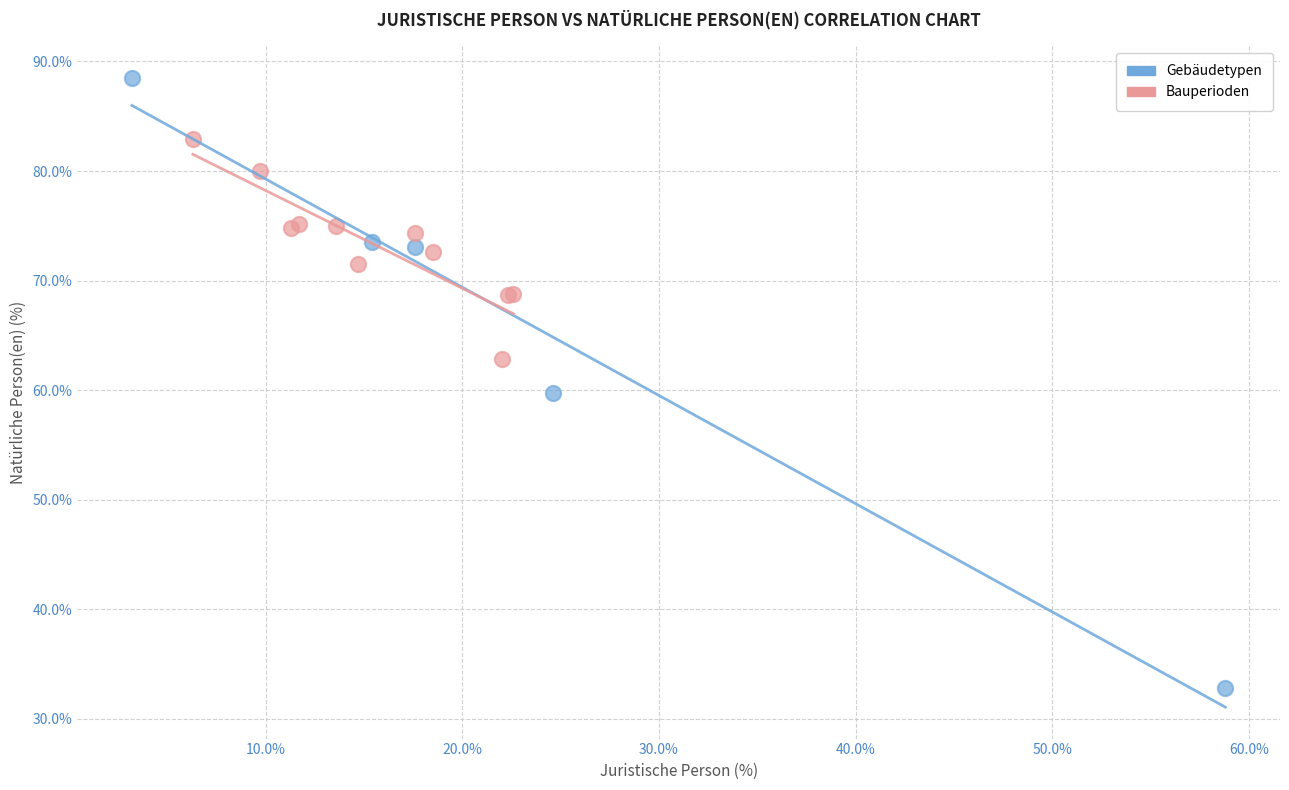

Which series contains the highest Y value?

Gebäudetypen